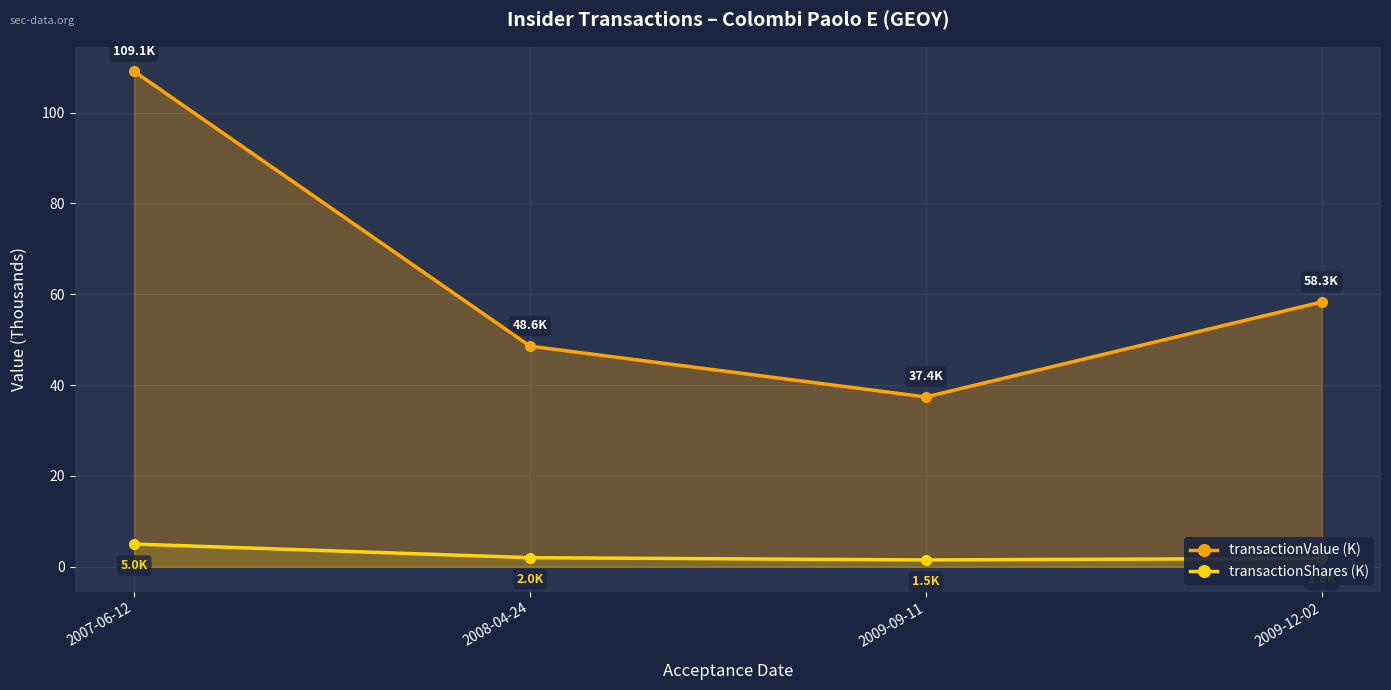

List the labels in order of transactionValue (K) value, largest first.

2007-06-12, 2009-12-02, 2008-04-24, 2009-09-11